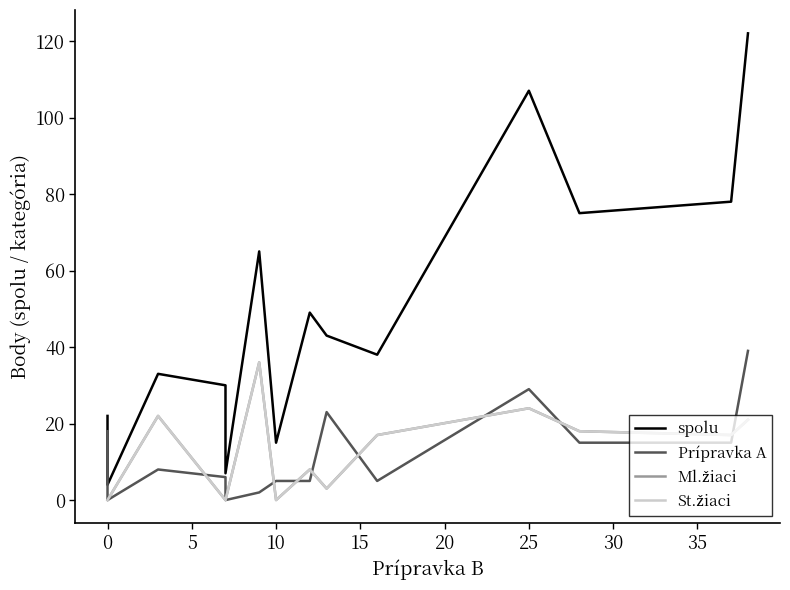

True or false: spolu and Ml.žiaci intersect in this chart.

False